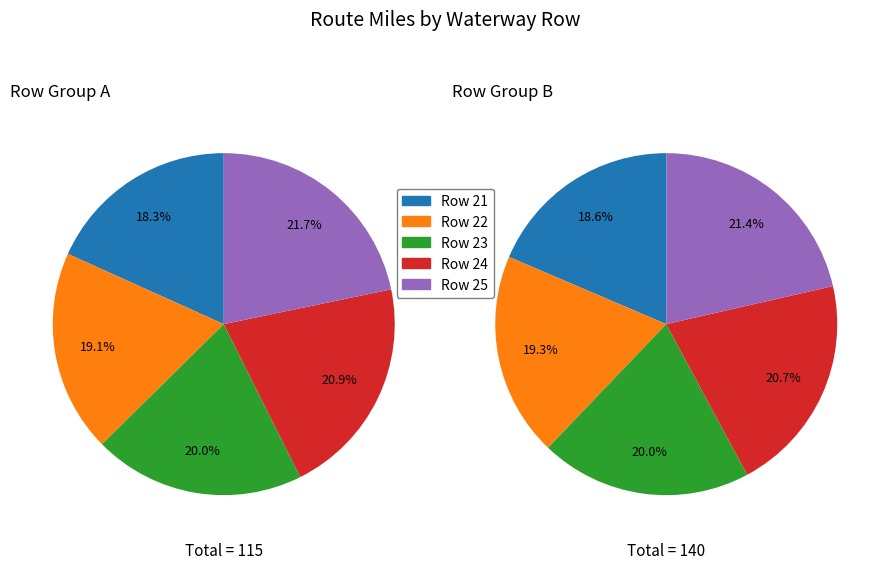

What is the difference between the highest and lowest values at Row 24?

5